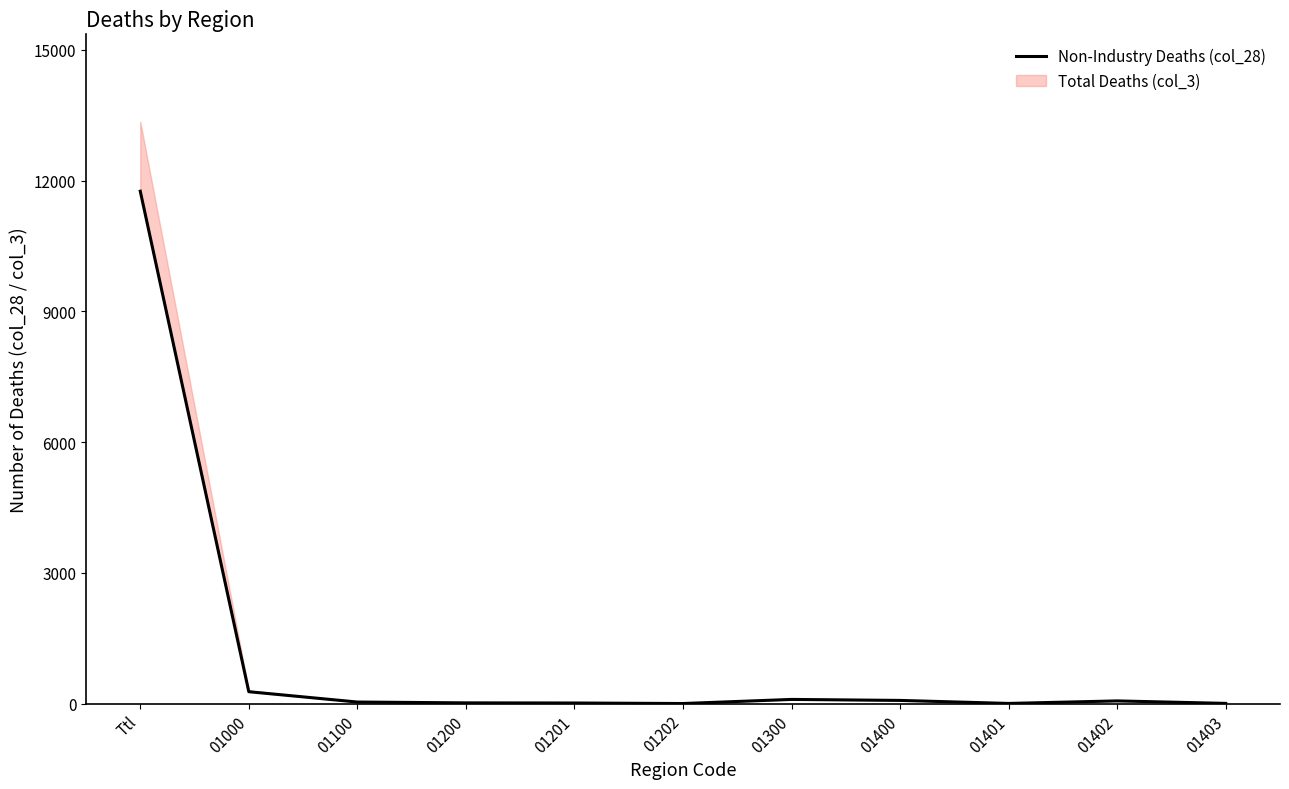

At which category does the data reach its first local peak?

01300